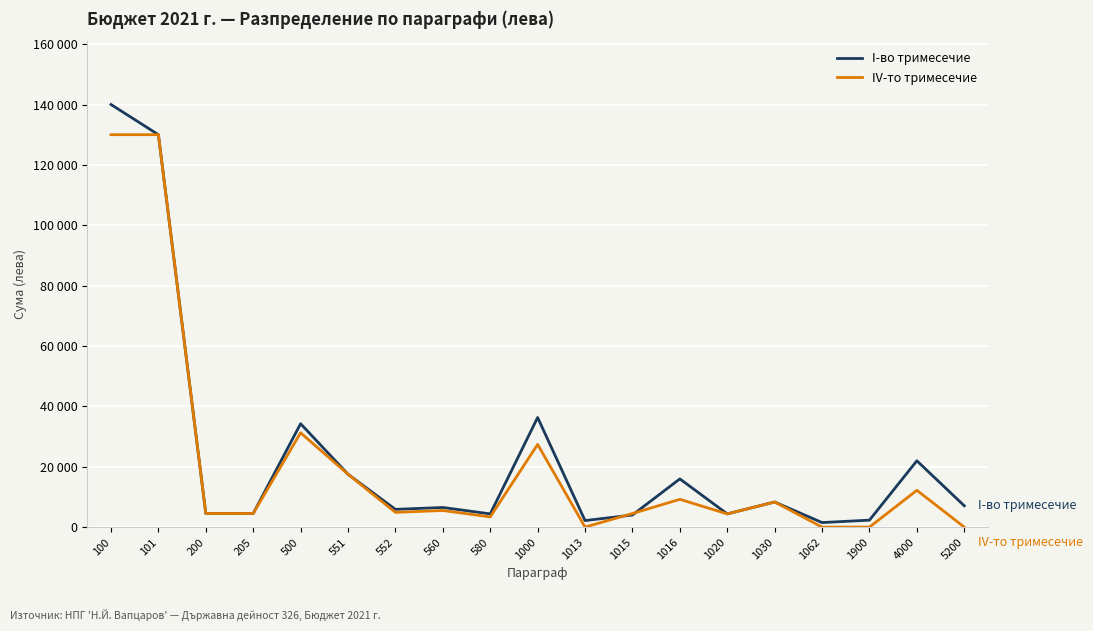

Is this an area chart (filled region under the line)?

No